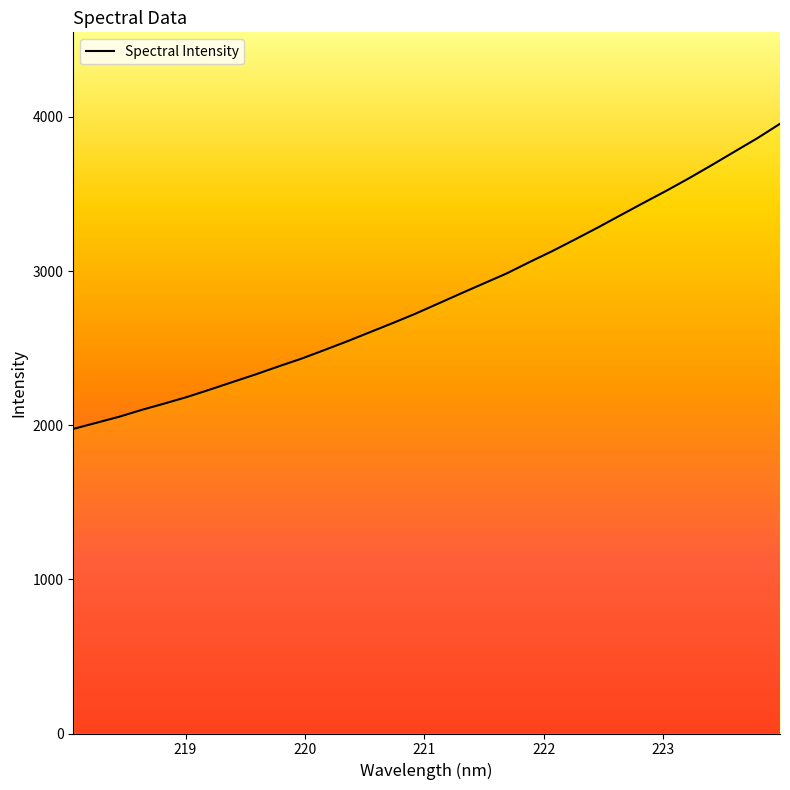

Is this an area chart (filled region under the line)?

No